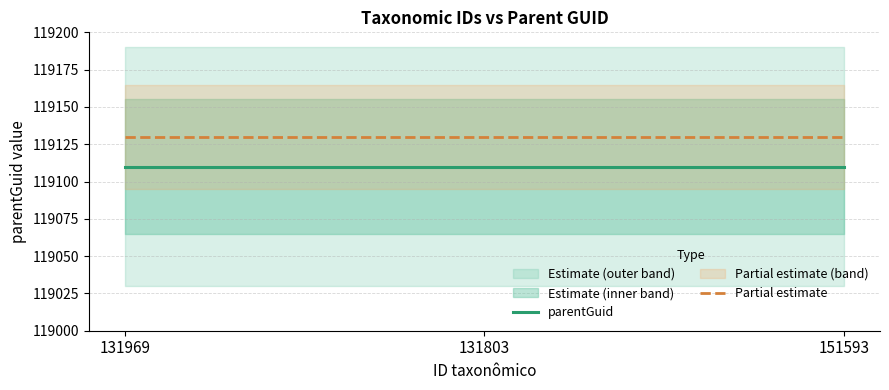

List the series in order of their peak value, lowest first.

parentGuid, Partial estimate